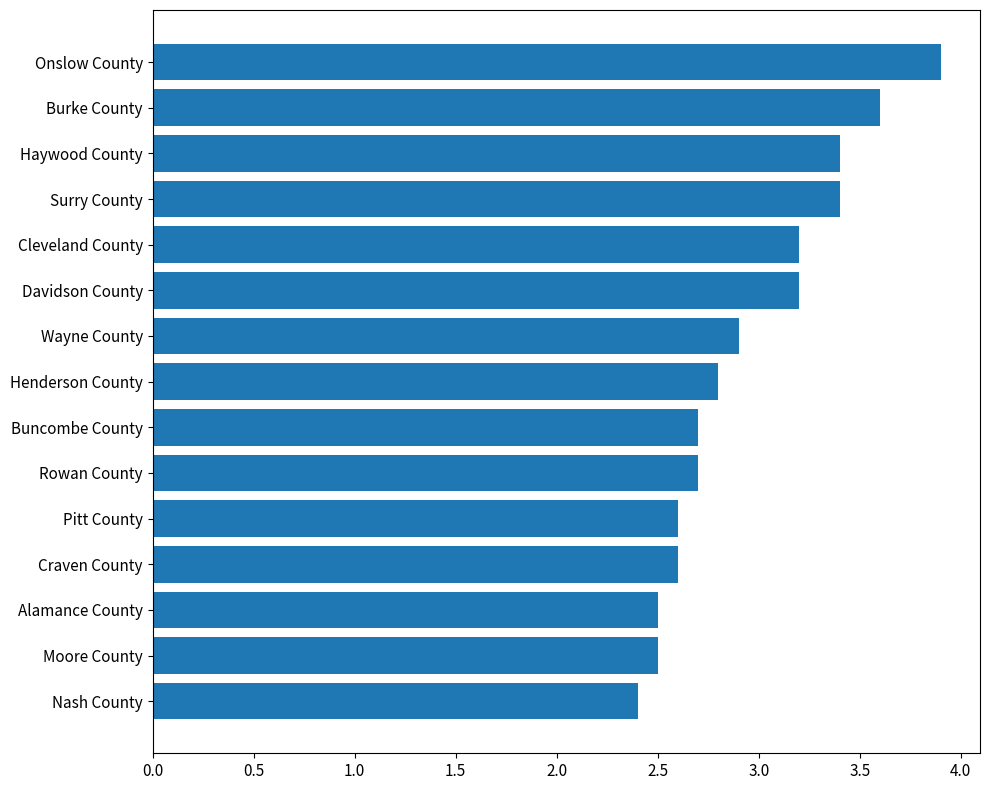

Is it true that the value at Cleveland County is 0.9?

False